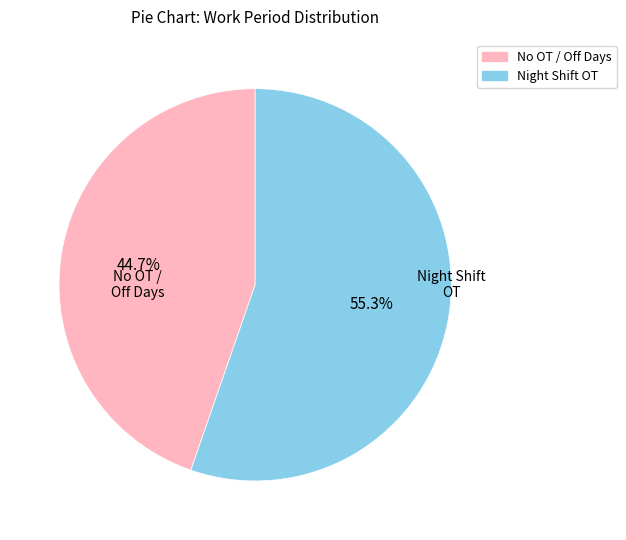

To the nearest percent, what is the average slice percentage?

50%